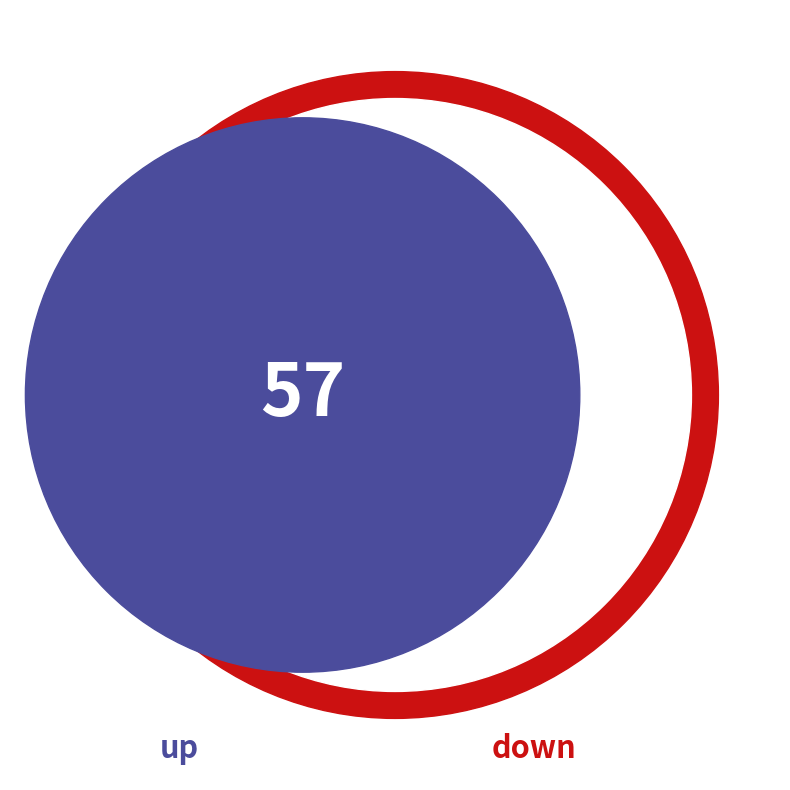

What is the change in value from up to down?

-14